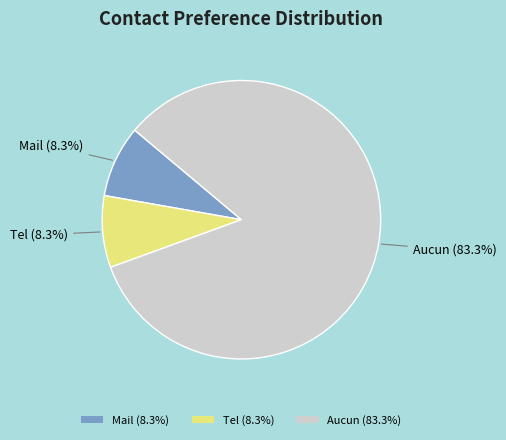

Is there any slice that represents more than half of the pie?

Yes